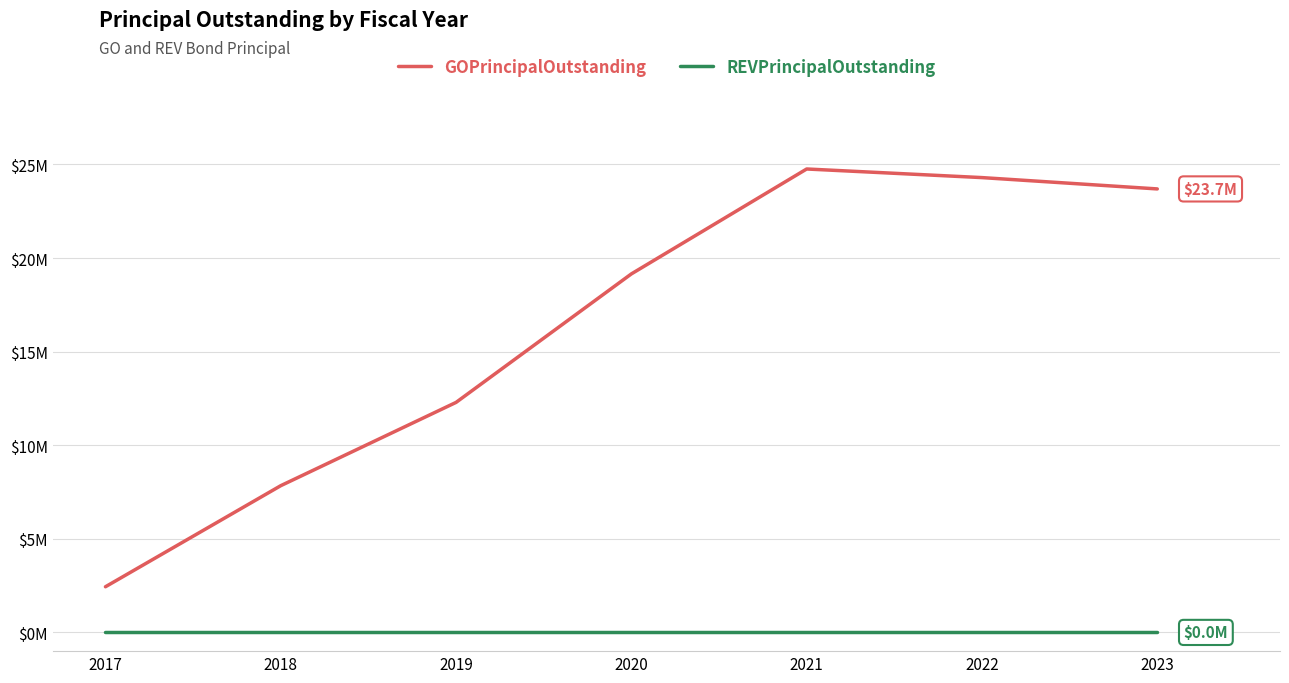

True or false: REVPrincipalOutstanding and GOPrincipalOutstanding intersect in this chart.

False